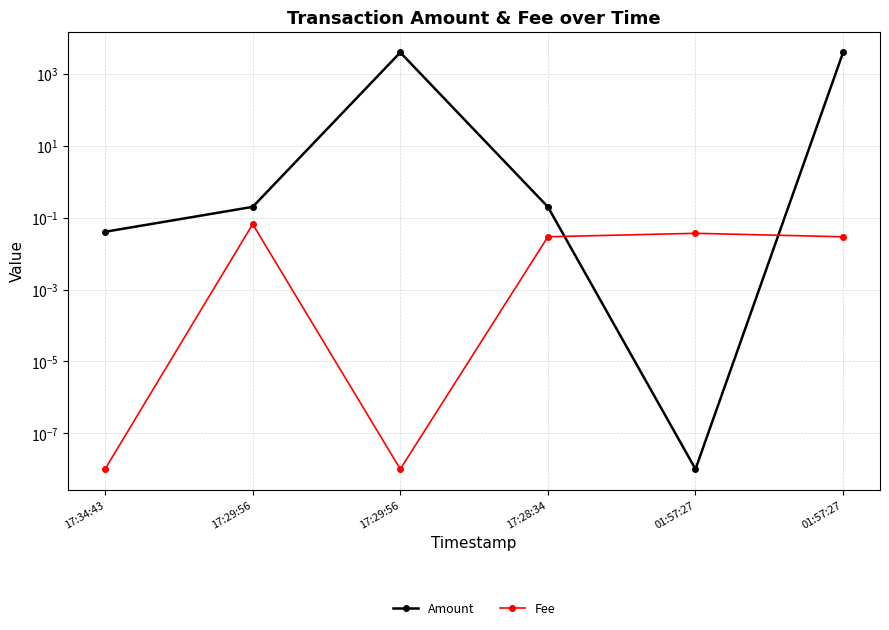

What are all the series names shown in the legend?

Amount, Fee